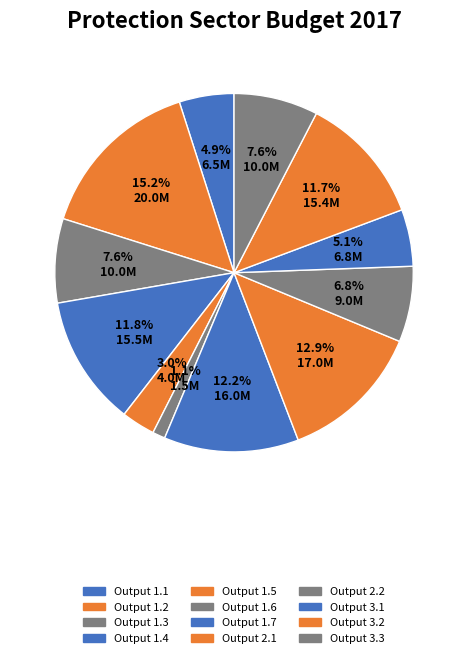

What percentage is NOT represented by Output 2.2?

93.2%